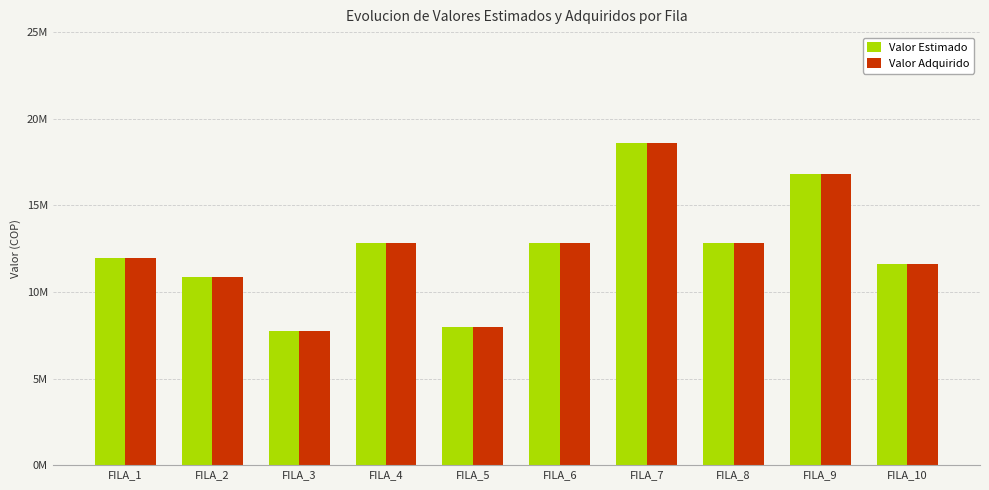

The value of Valor Adquirido at FILA_10 is 11600000. True or false?

True